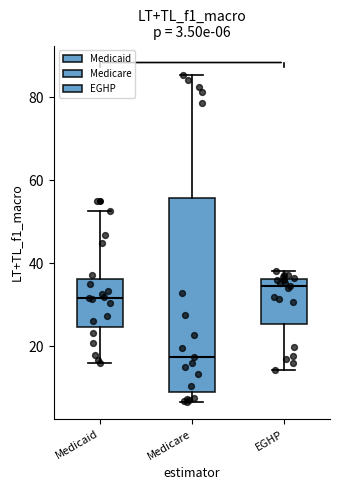

Which box has the highest median line?

EGHP